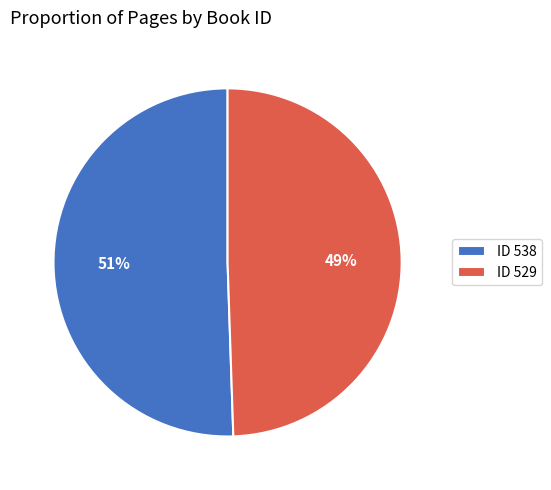

How many slices are in this pie chart?

2